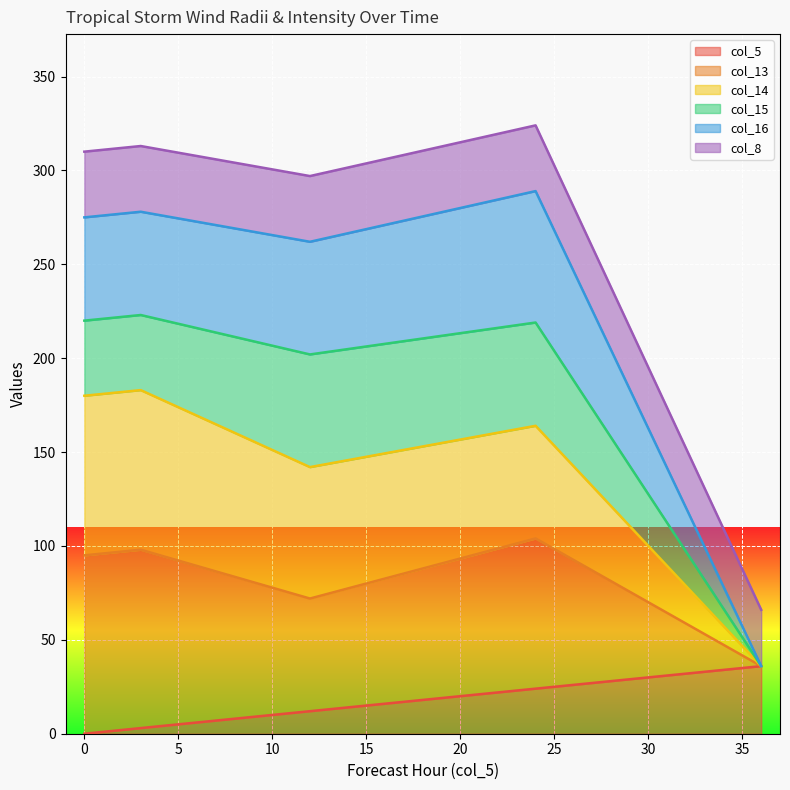

True or false: col_5 has a value of 33 at 24.

False